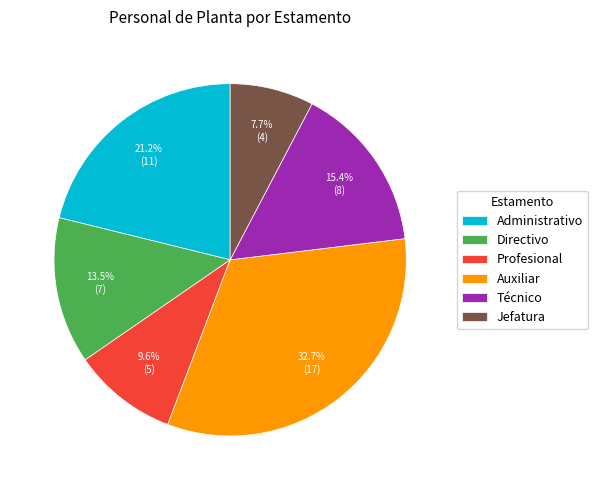

Which has a higher value, Jefatura or Directivo?

Directivo